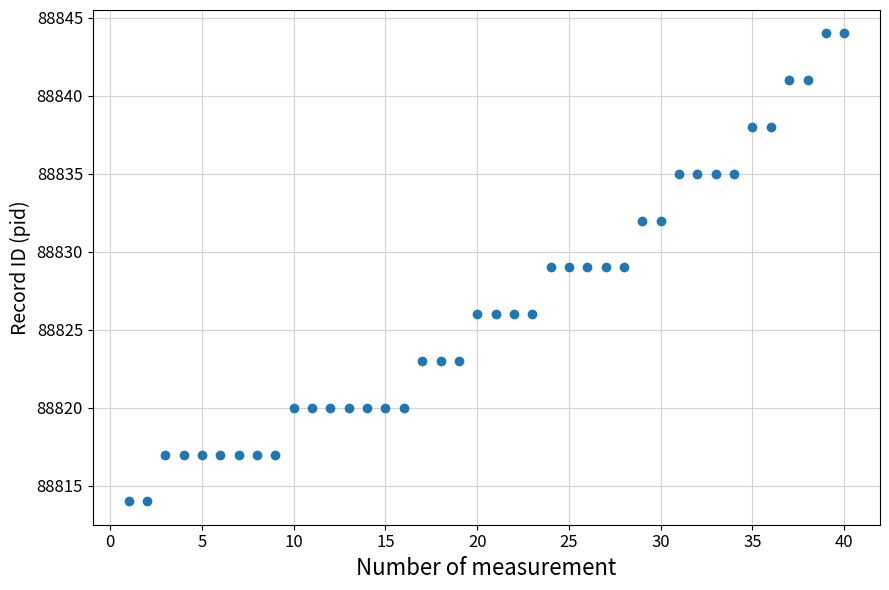

What is the range of X values (max minus min)?

39